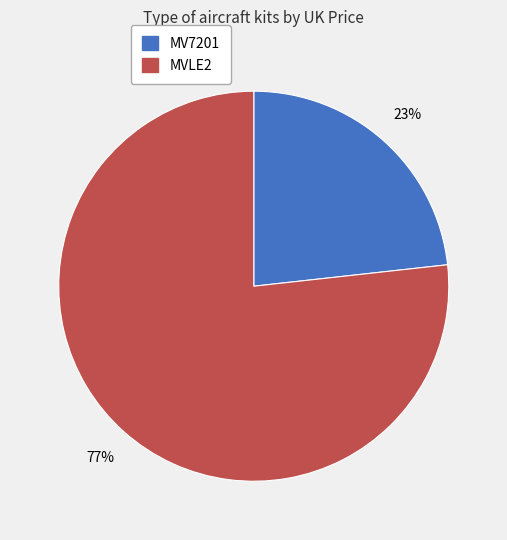

To the nearest percent, what portion does MV7201 represent?

23%